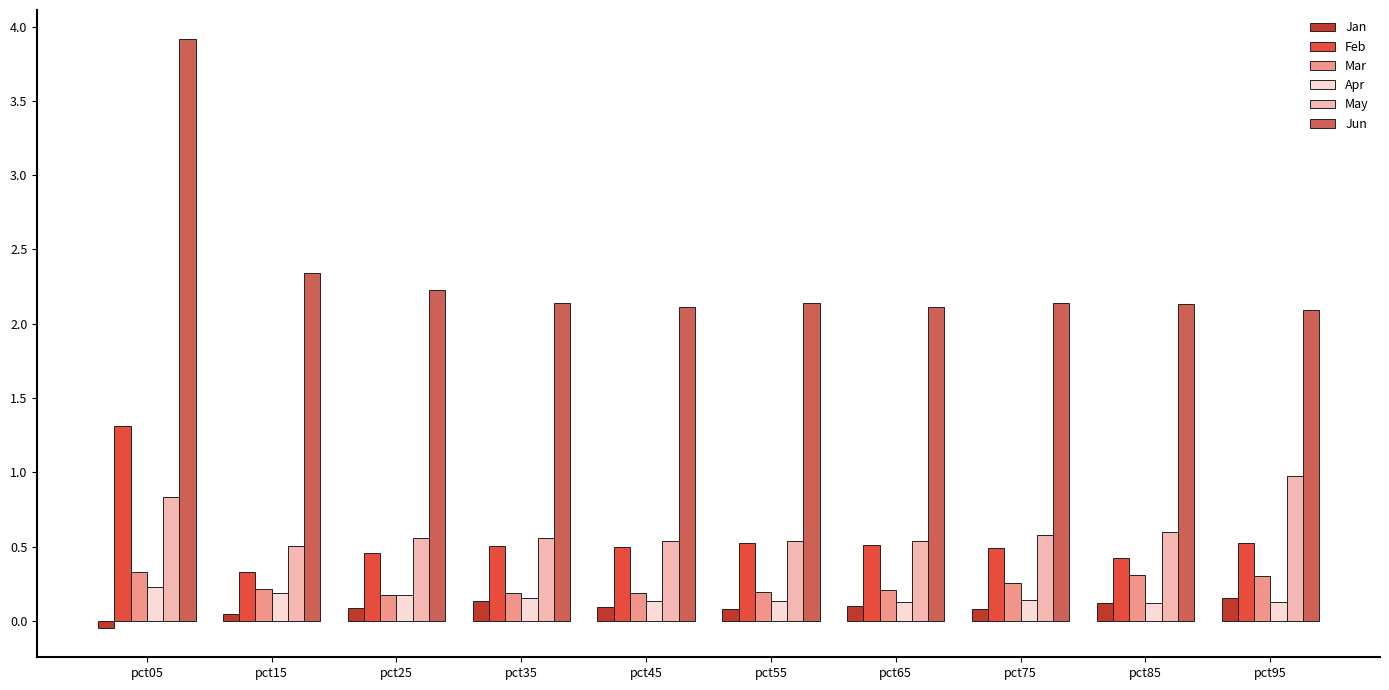

Which series has the largest range (max minus min)?

Jun